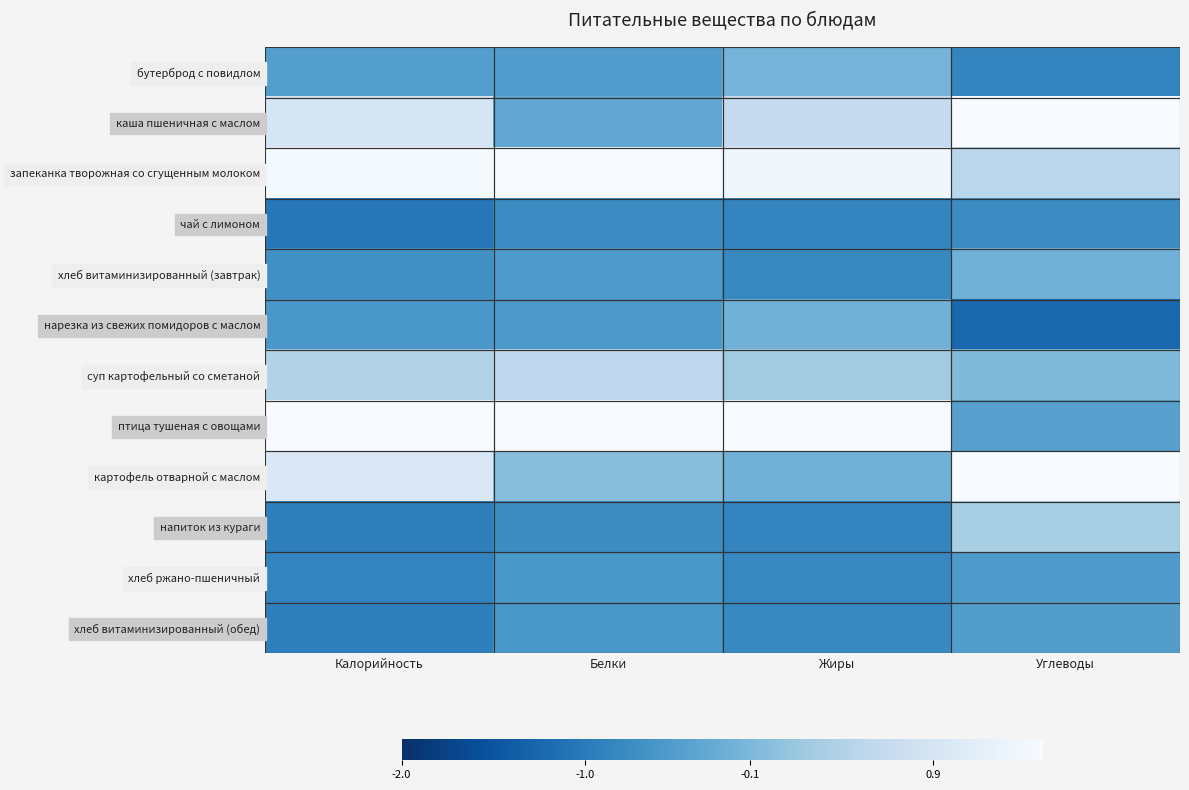

What is the smallest value displayed?

-1.3